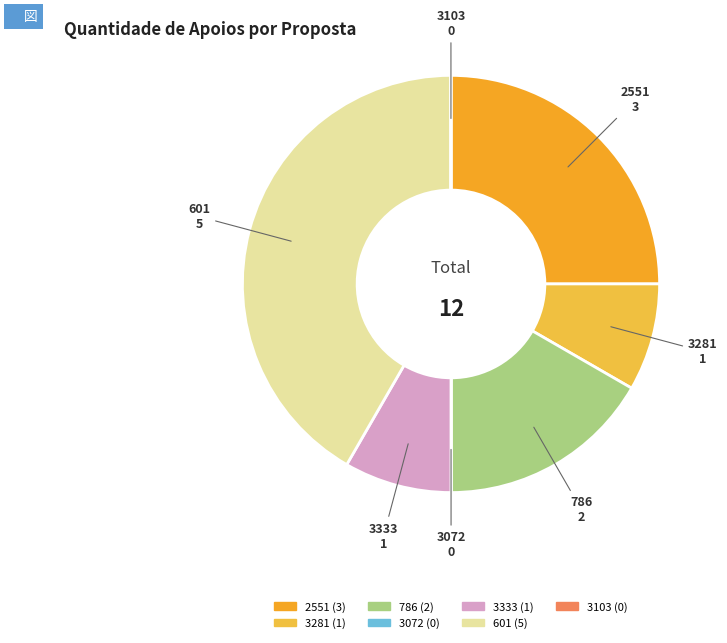

Does any single category account for the majority?

No